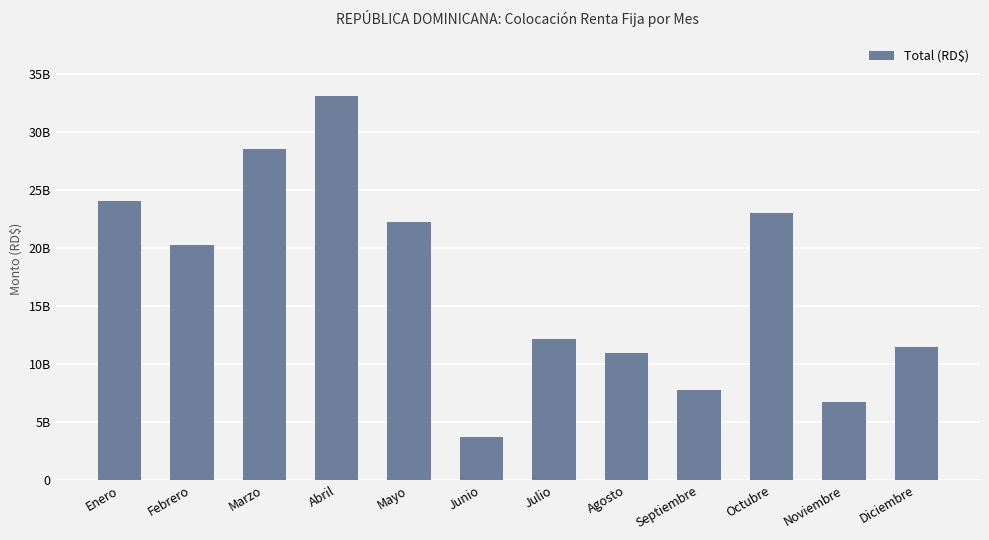

What is the sum of the values at Agosto and Diciembre?

22425401840